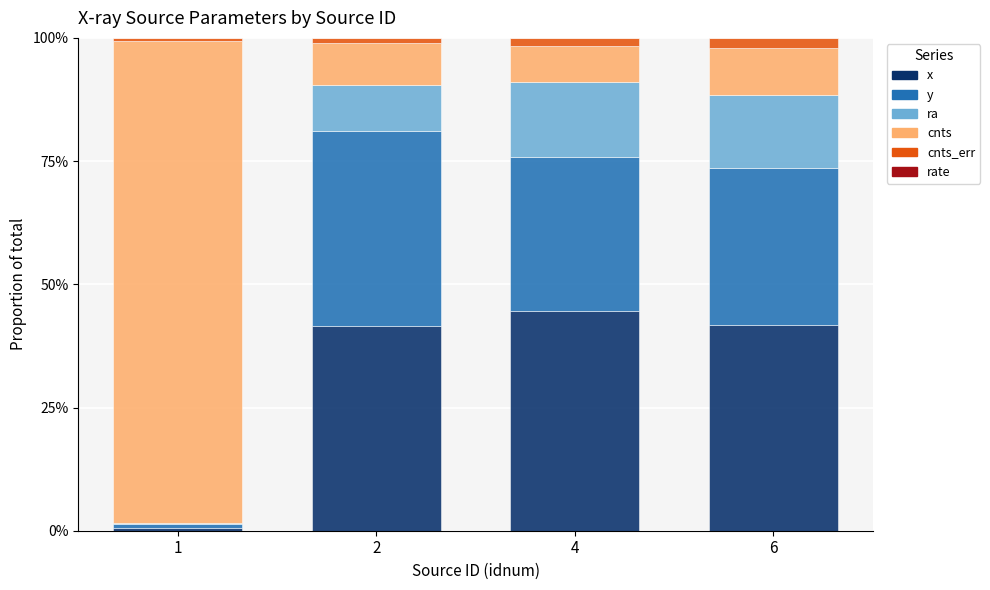

The cnts series shows 0.1 at 4. True or false?

True